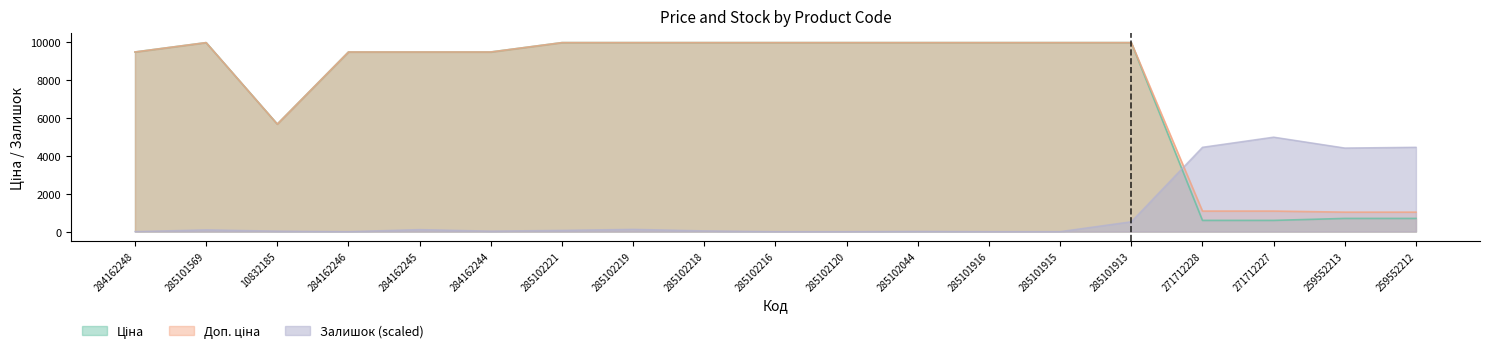

Where does the Доп. ціна series first go above 9974?

285101569